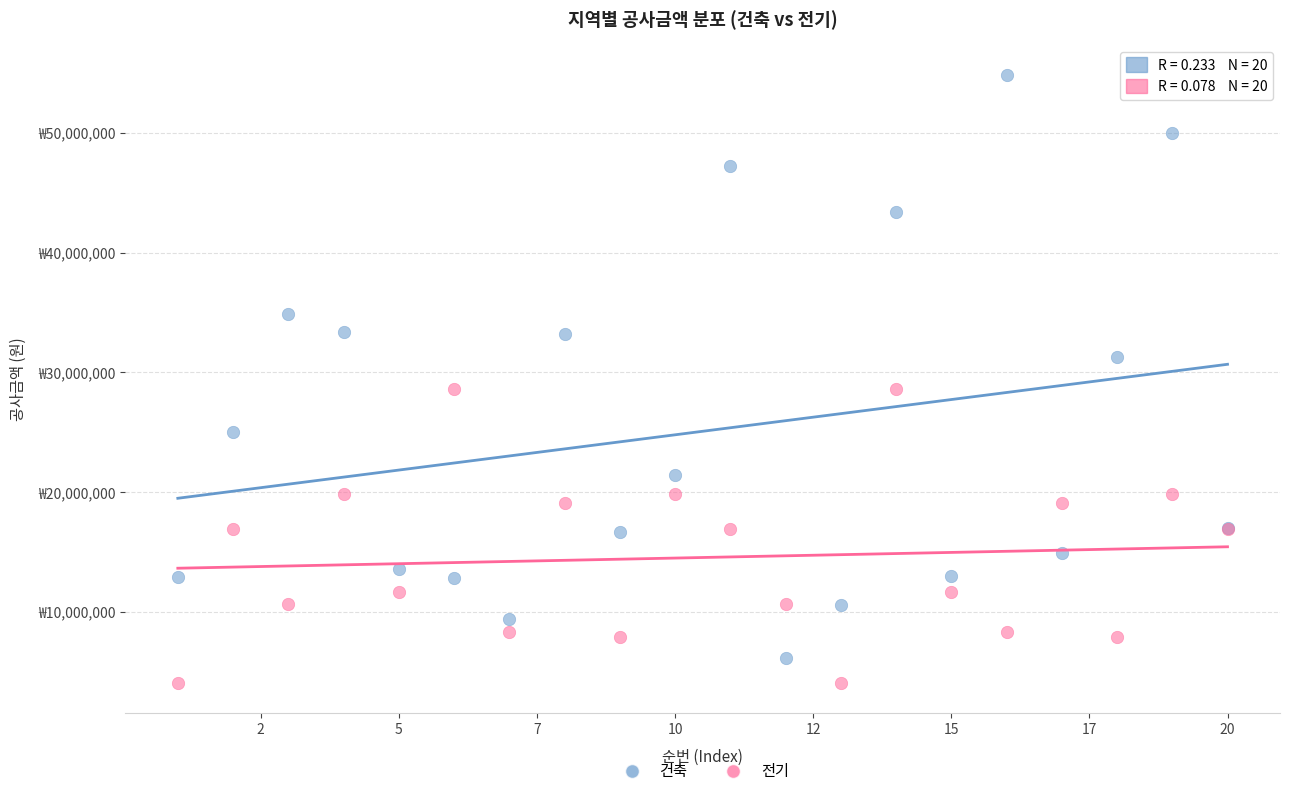

What are all the series names shown in the legend?

건축, 전기